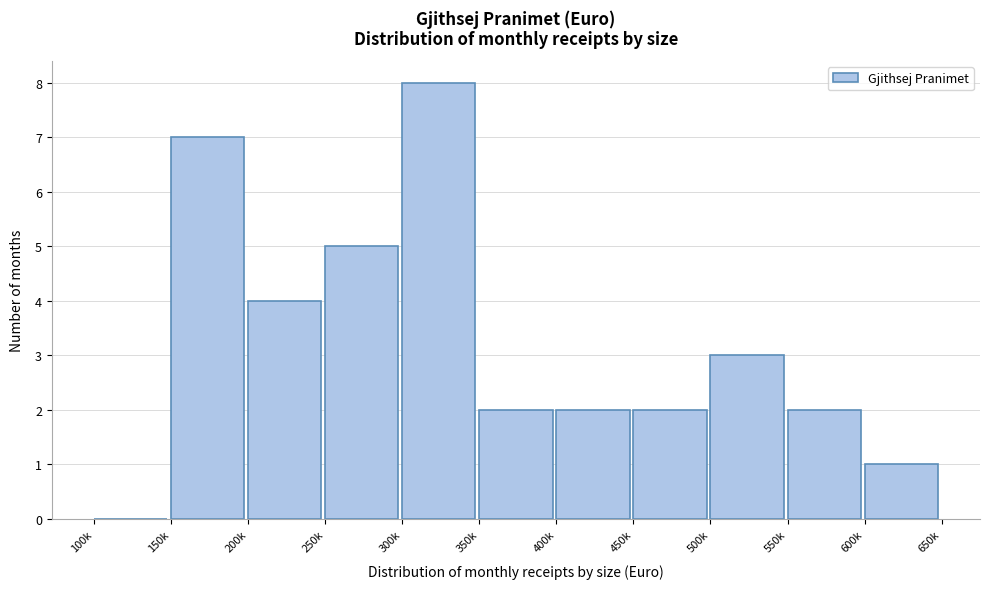

Reading left to right, list all the values displayed in this chart.

100k=0	150k=7	200k=4	250k=5	300k=8	350k=2	400k=2	450k=2	500k=3	550k=2	600k=1